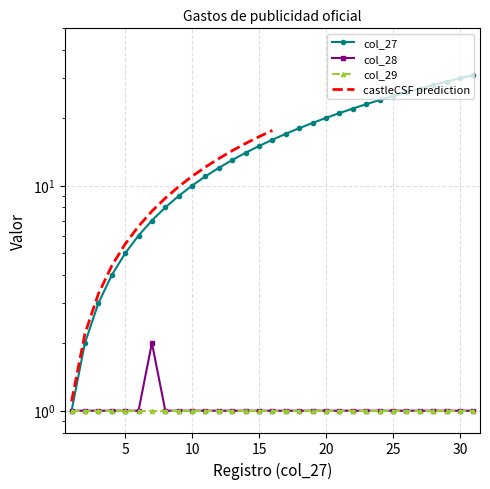

True or false: col_27 and col_28 intersect in this chart.

False